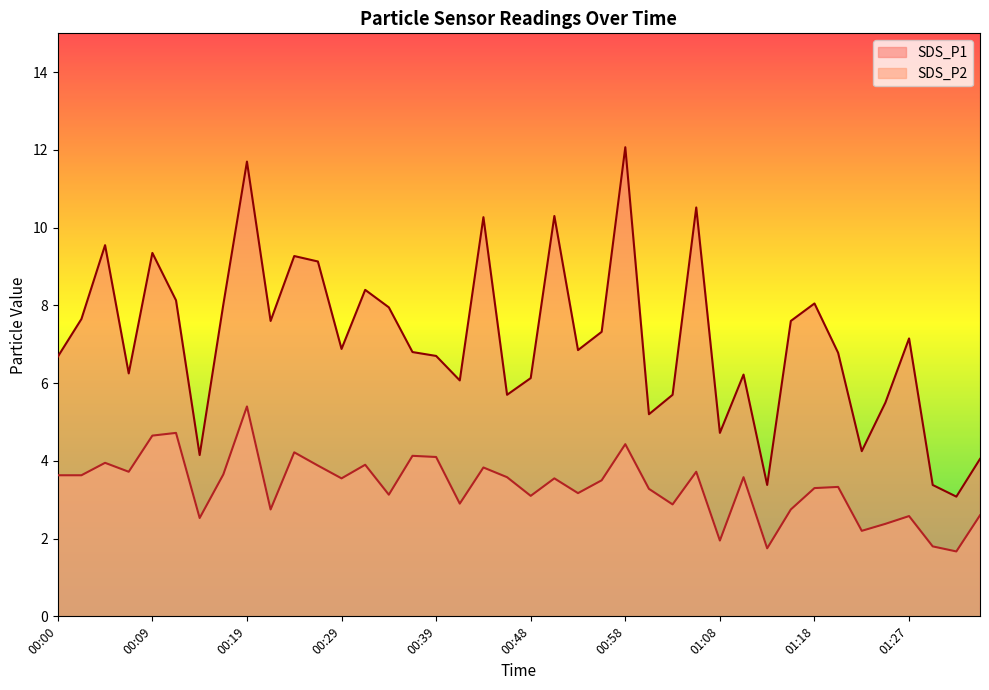

Which category has the lowest value in the SDS_P2 series?

01:32